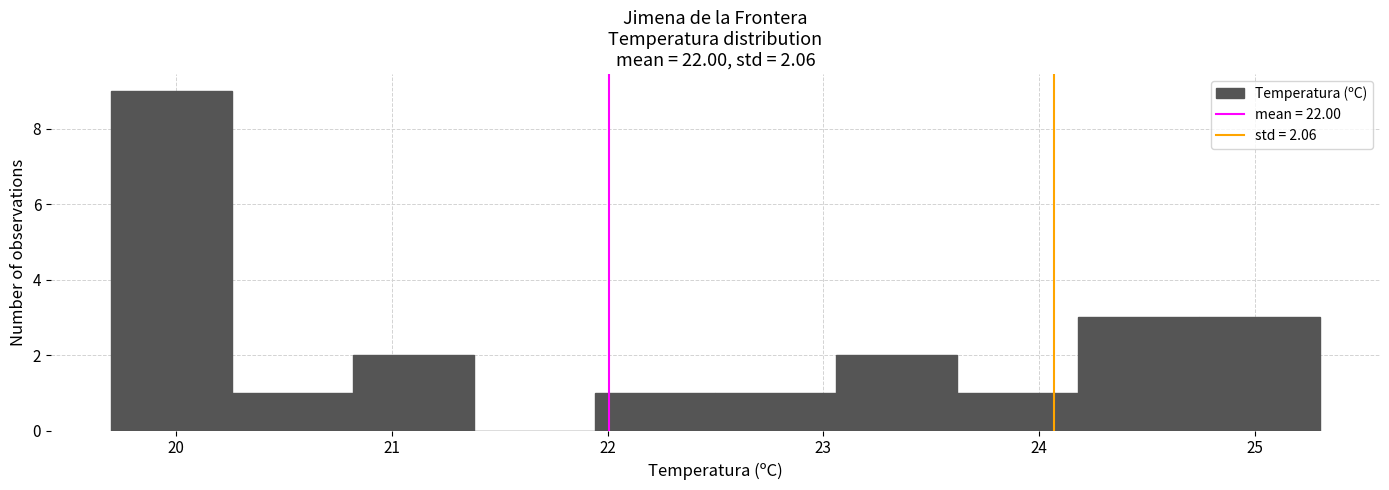

What is the height of the bar covering 20.26 to 20.82 on the x-axis? Neither the bar edges nor the heights are printed on the chart, so give them approximately, as read against the axes.

1